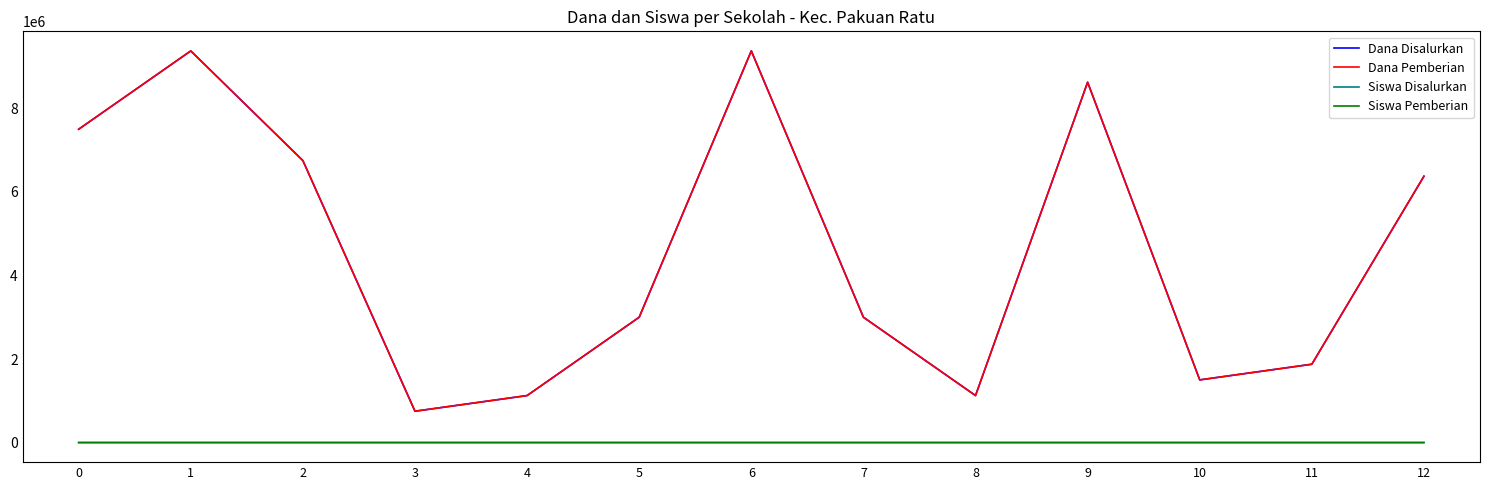

How many lines are shown in the chart?

4